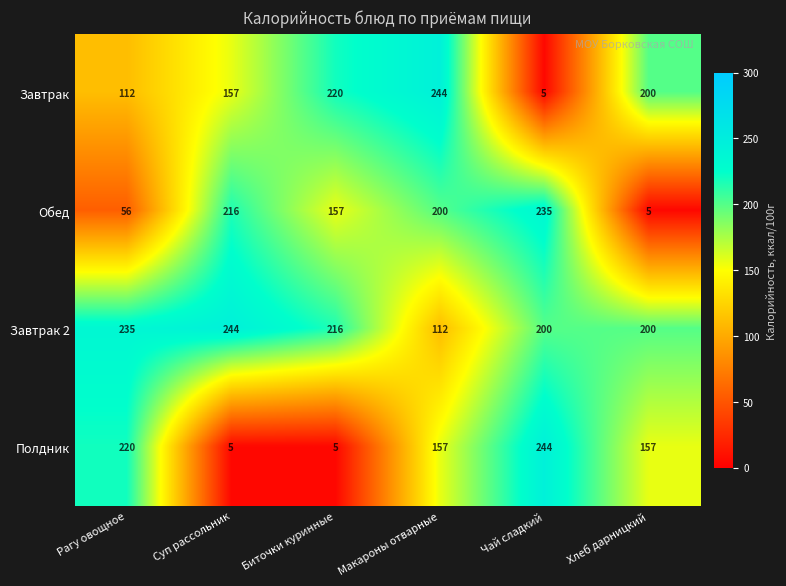

The value of Полдник at Суп рассольник is 5. True or false?

True